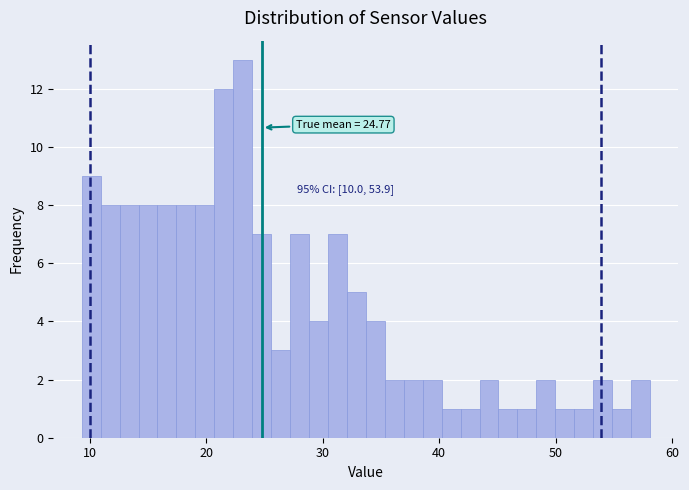

Read against the x-axis, roughly where is the centre of the tallest bar?

23